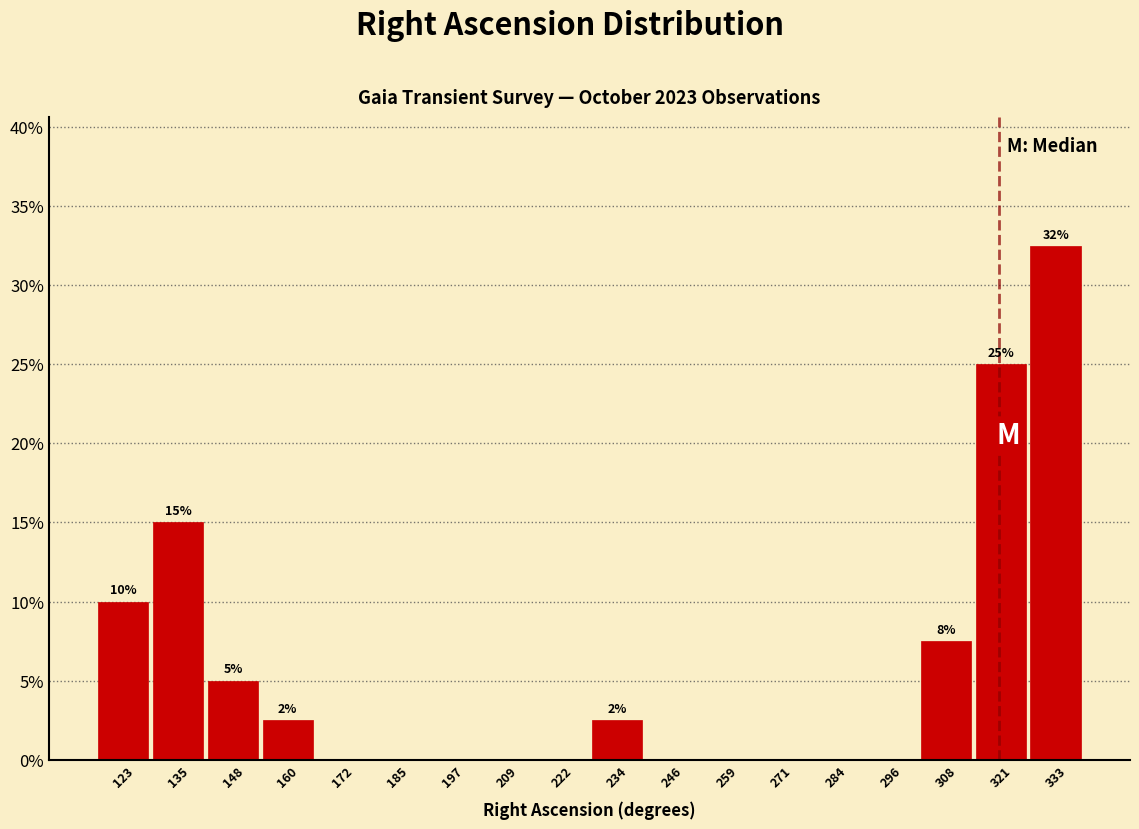

Which range on the x-axis has the tallest bar?

328 to 340